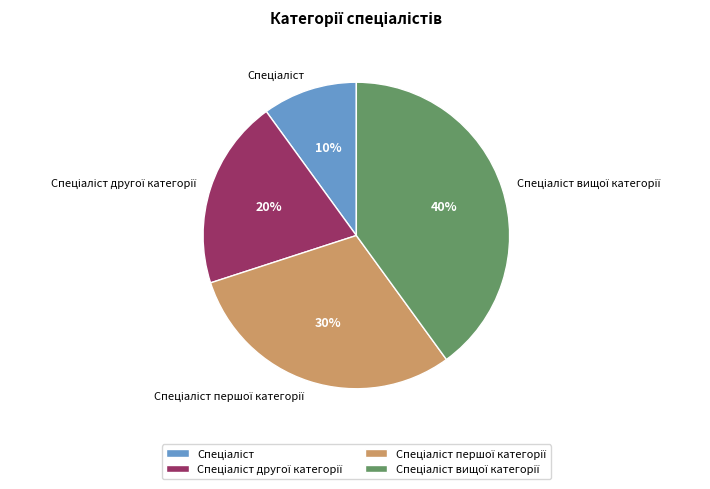

To the nearest percent, what is the difference between the largest and smallest slice percentages?

30%